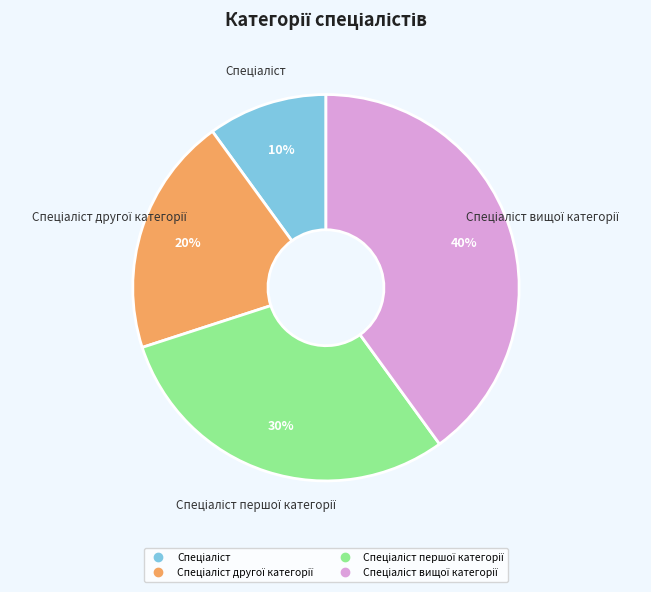

Is there a majority slice in this chart?

No